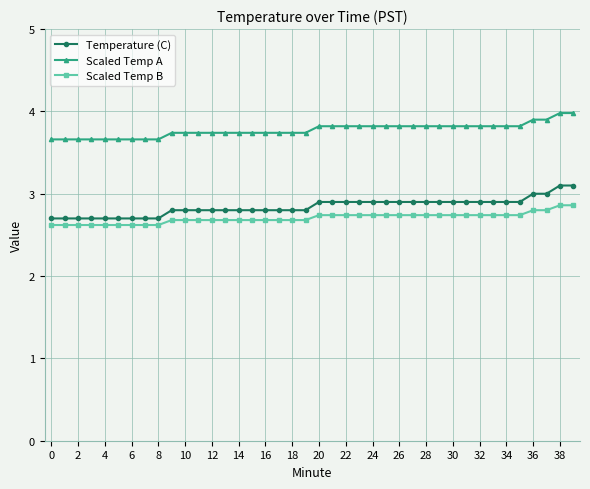

How many Scaled Temp B values are between 2 and 3?

40